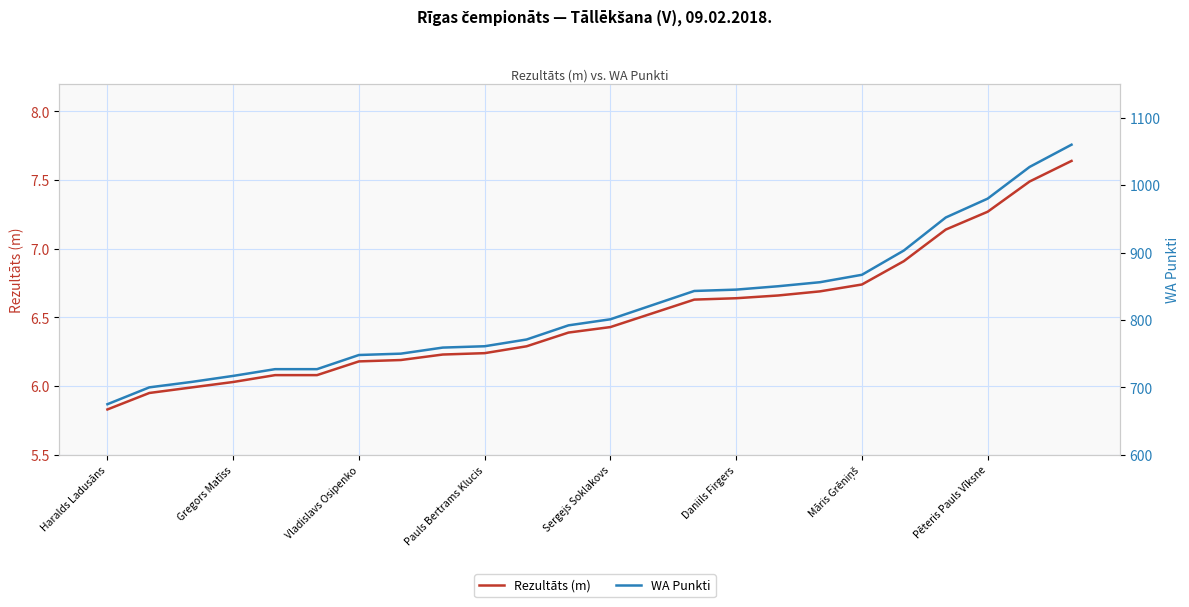

What is the smallest value displayed?

5.8